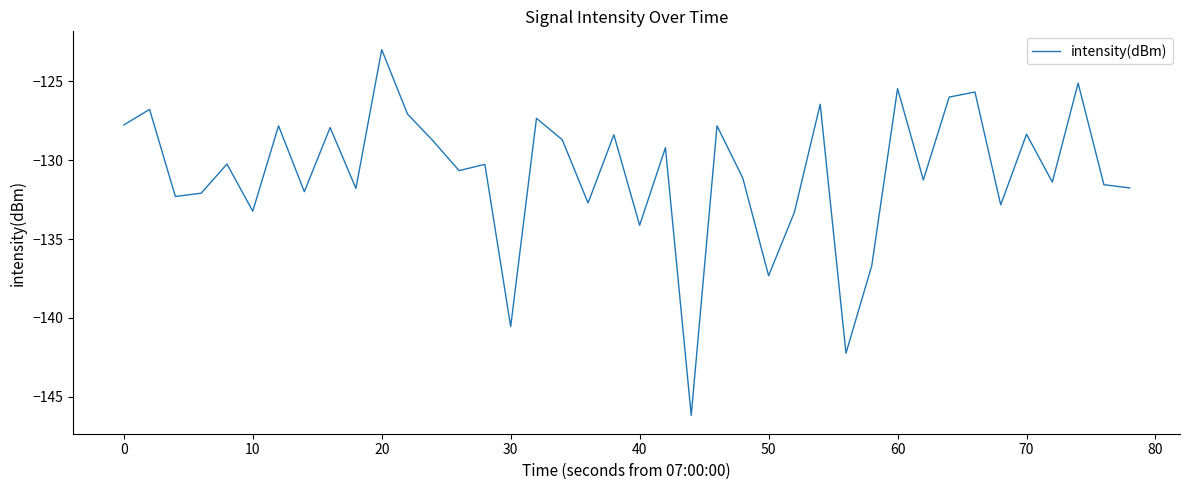

What is the maximum value shown in the chart?

-123.0